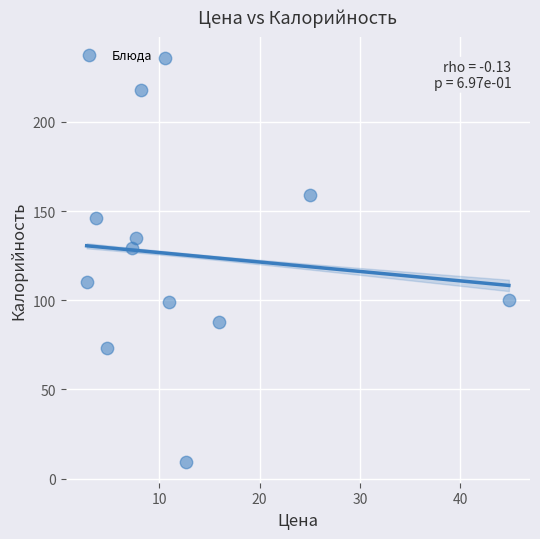

What Y value in the scatter plot is closest to 122?

129